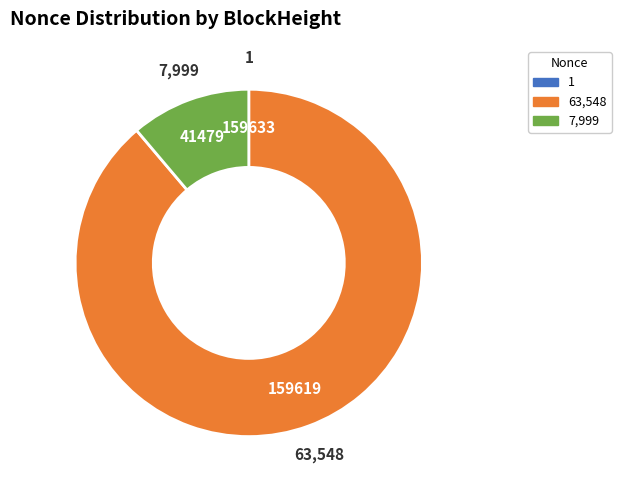

Does any single category account for the majority?

Yes